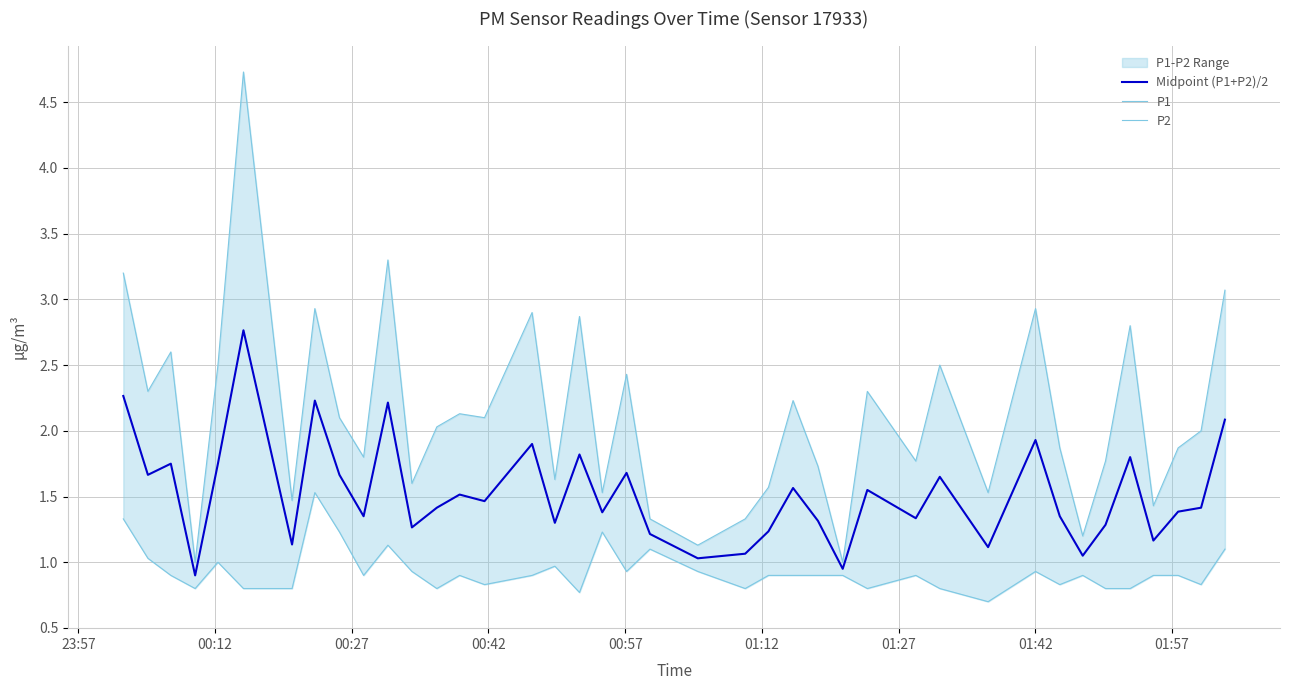

What is the maximum value for Midpoint (P1+P2)/2?

2.8